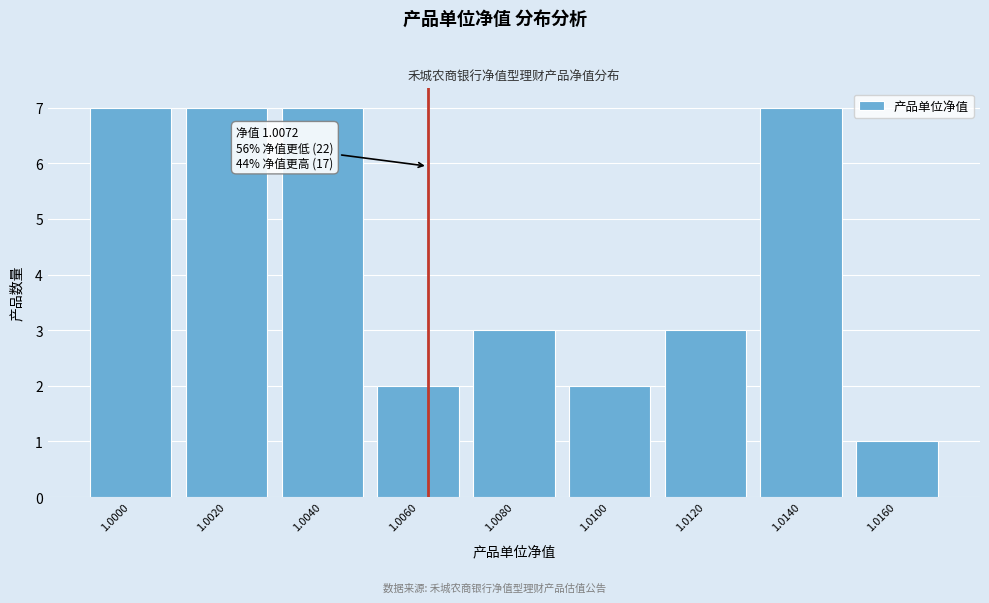

Reading left to right, transcribe all the data shown in this chart.

7	7	7	2	3	2	3	7	1